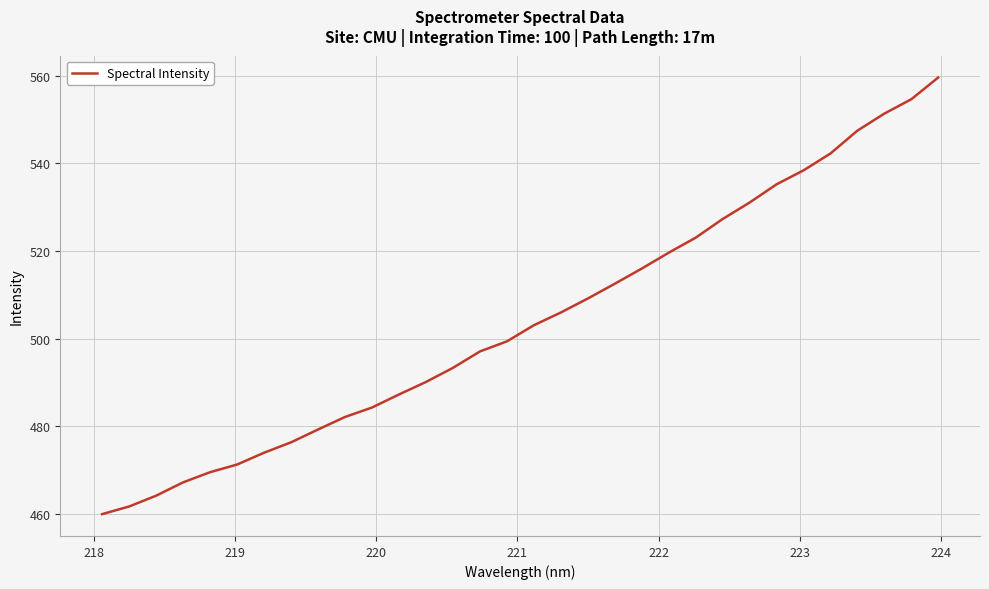

What is the maximum value shown in the chart?

559.5